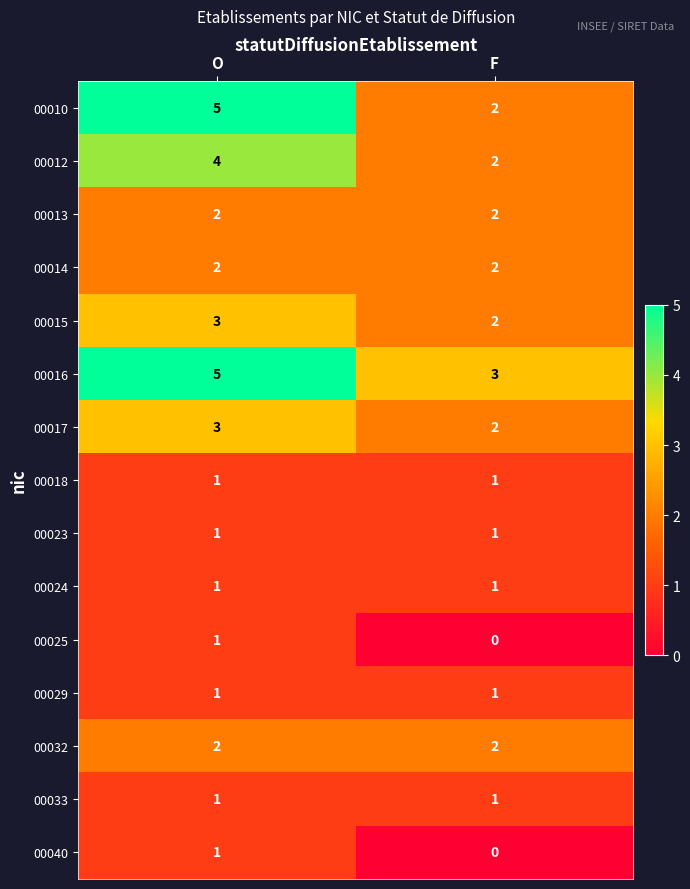

At which label is 00015 closest to 2?

F